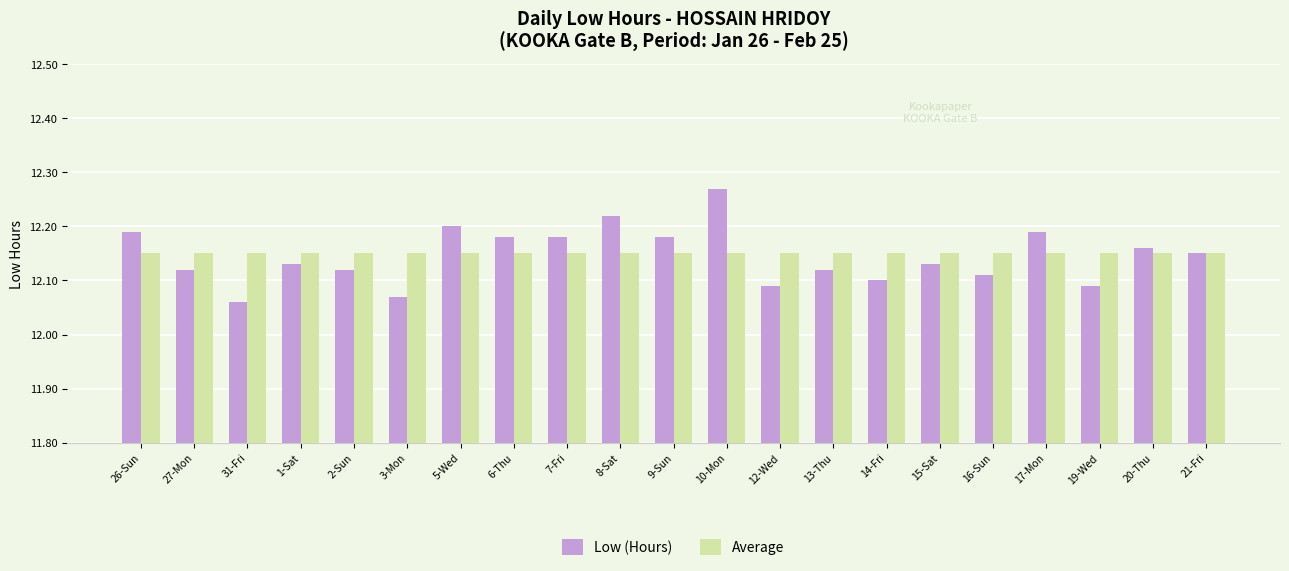

Are the bars horizontal?

No